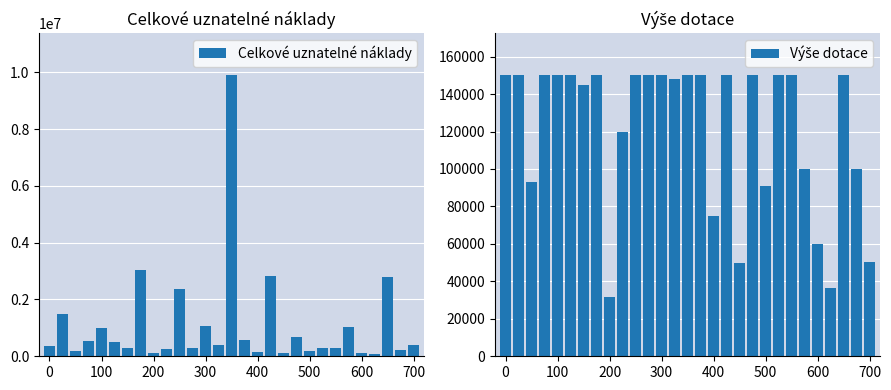

Reading left to right, list all the values displayed in this chart.

Celkové uznatelné náklady: 360000	1500000	188200	550000	1000000	510000	290000	3050000	99000	240000	2376000	300000	1057000	386000	9893000	575000	150000	2825000	100000	680000	181400	300000	300000	1045000	120000	73900	2786000	226000	392000
Výše dotace: 150000	150000	93100	150000	150000	150000	145000	150000	31500	120000	150000	150000	150000	148000	150000	150000	75000	150000	50000	150000	90700	150000	150000	100000	60000	36500	150000	100000	50200